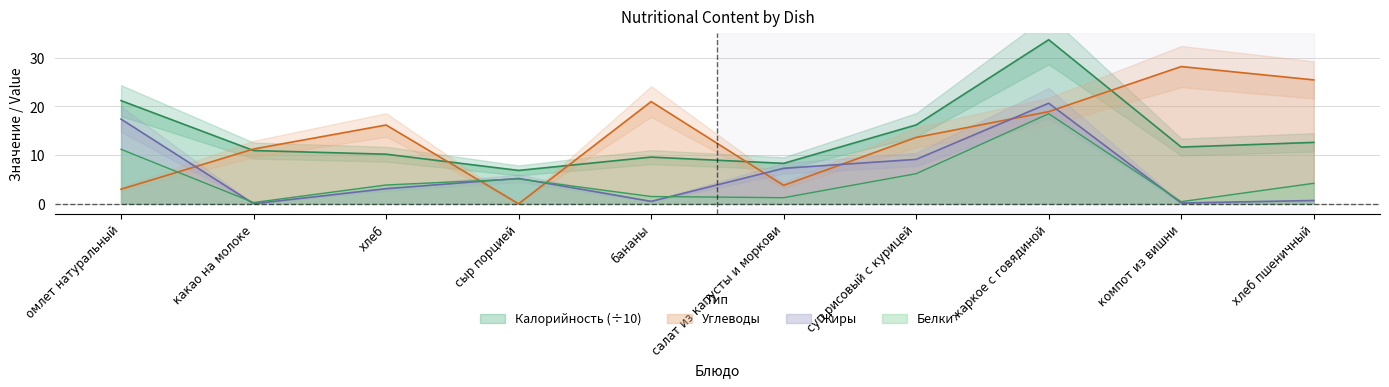

What is the sum of the Углеводы values at компот из вишни and суп рисовый с курицей?

41.8